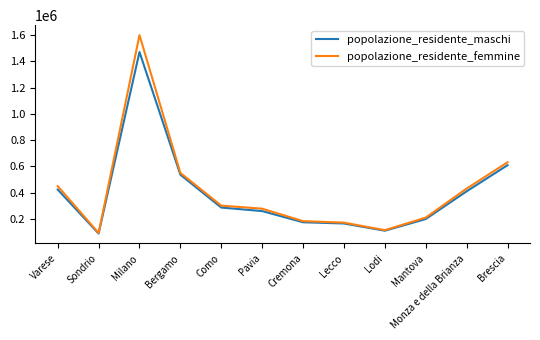

What is the difference between the maximum and minimum values in the popolazione_residente_maschi series?

1383154